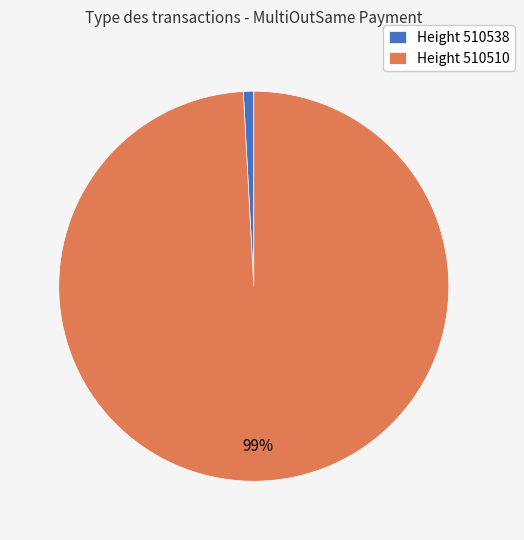

Rank the categories by value from lowest to highest.

Height 510538, Height 510510